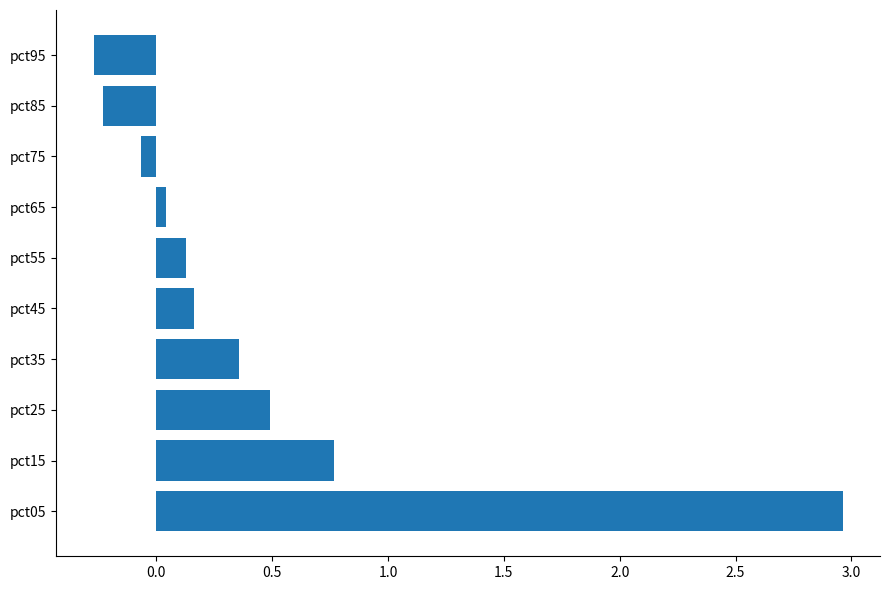

List the labels in order of value, smallest first.

pct95, pct85, pct75, pct65, pct55, pct45, pct35, pct25, pct15, pct05